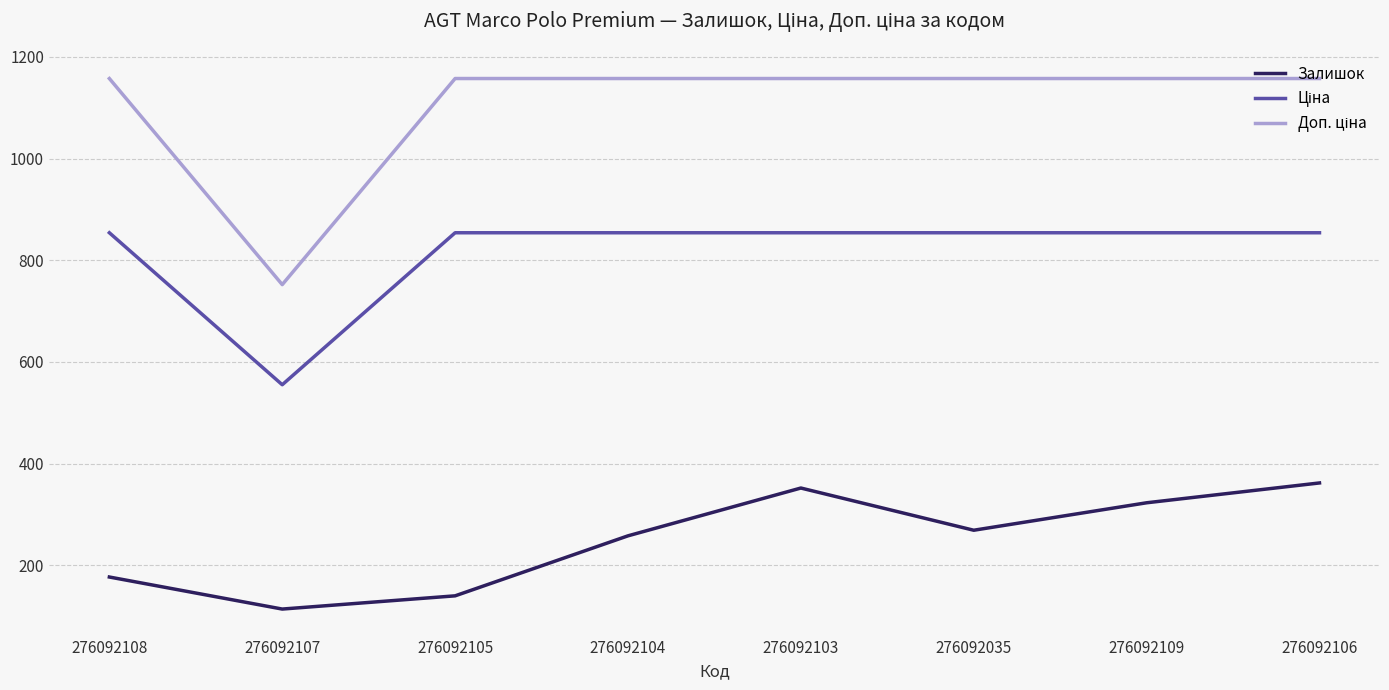

The value of Залишок at 276092109 is 323.0. True or false?

True